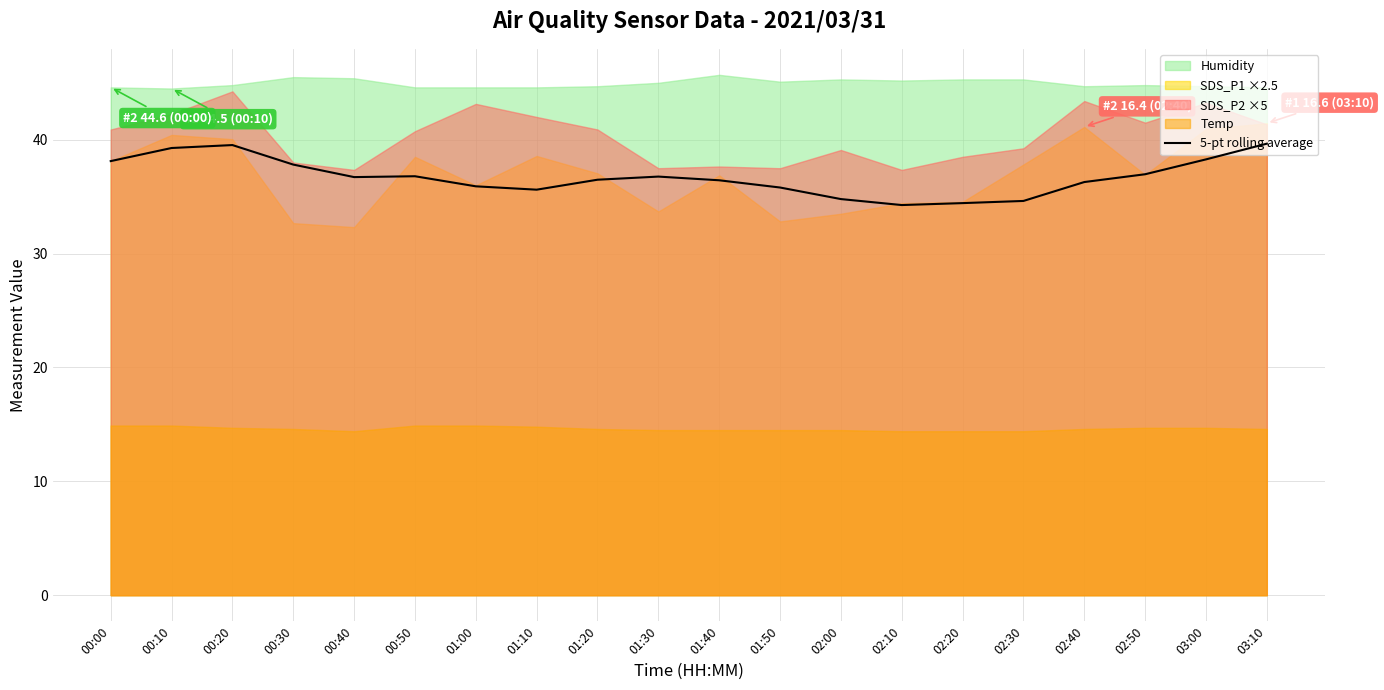

What is the difference between the second highest and minimum values?

5.3